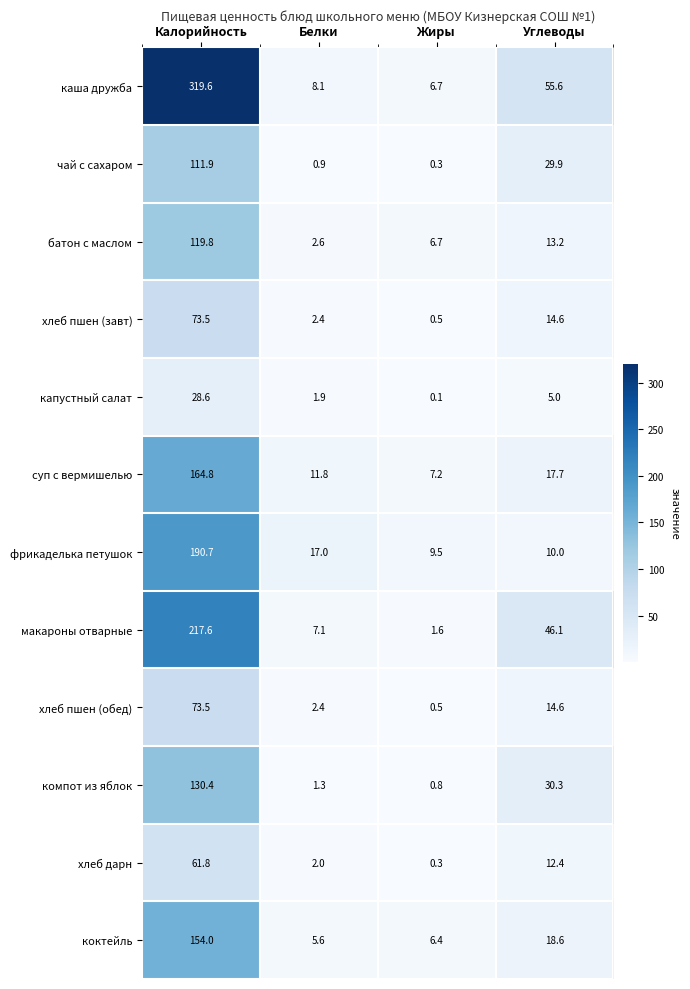

What is the difference between the second highest and second lowest values in the компот из яблок series?

29.0